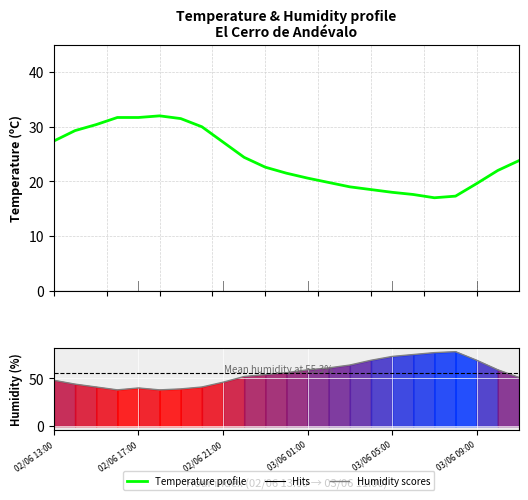

Which series changed the most between 7 and 17?

Humitat (%)